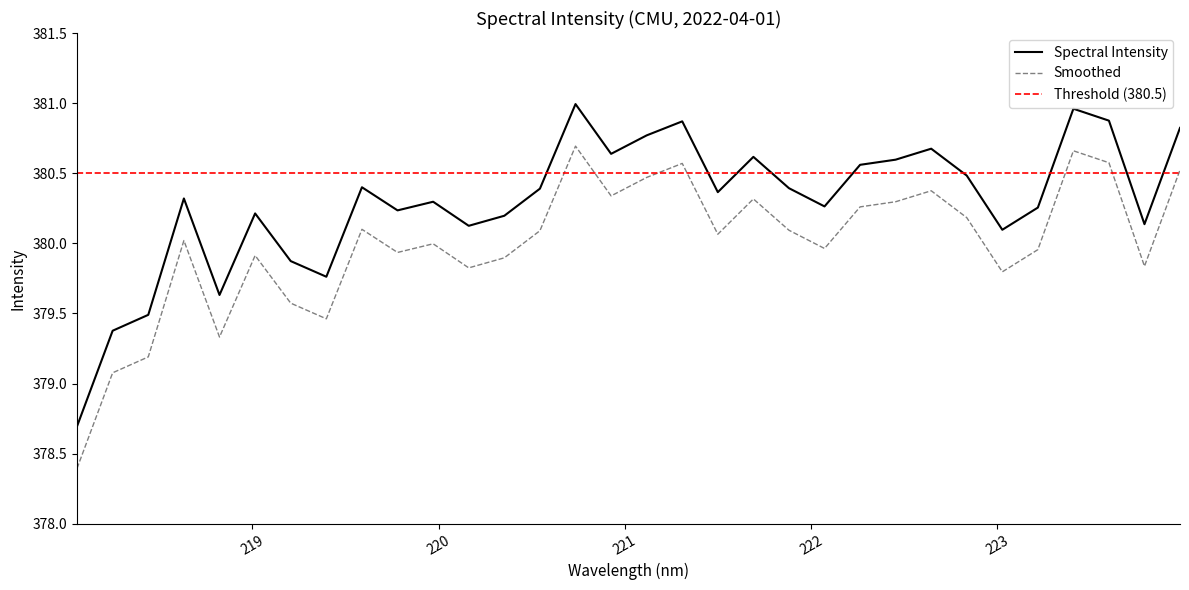

What is the change in value from 221.6902 to 222.6447?

+0.1